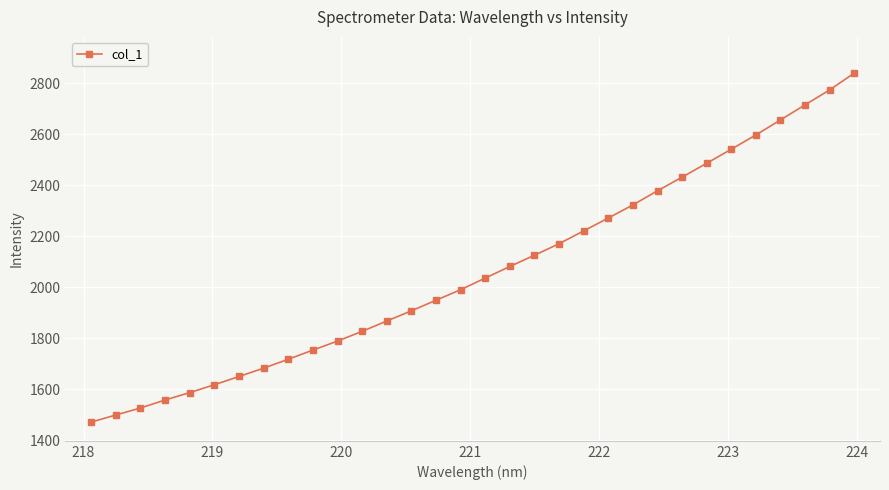

What is the smallest value displayed?

1471.4